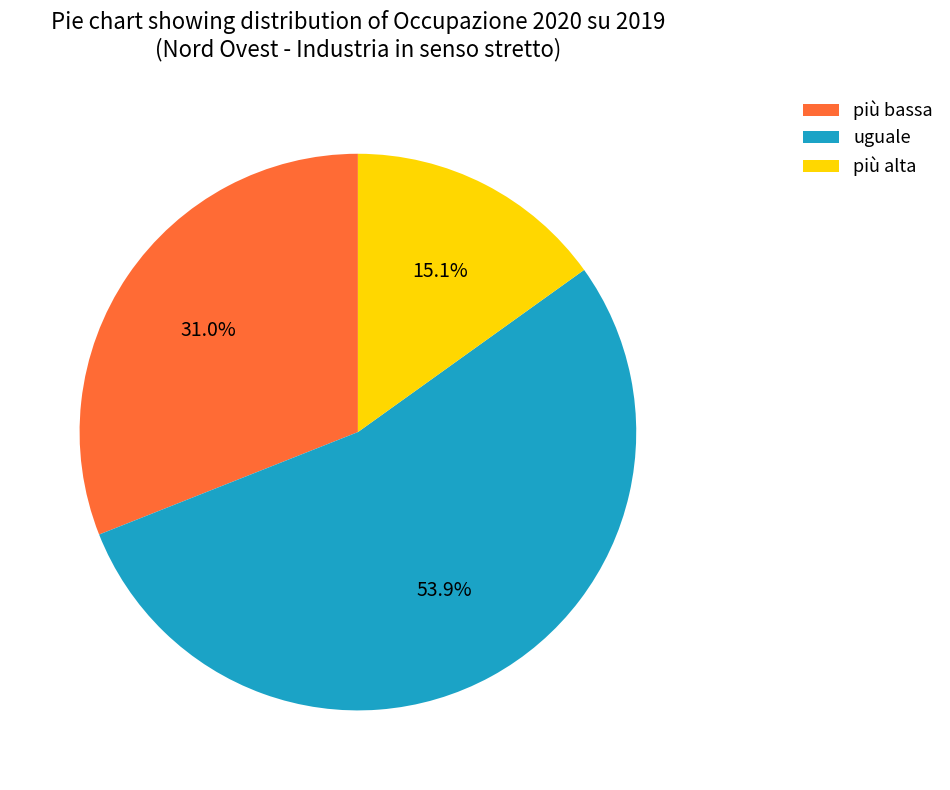

Which has a higher value, più alta or uguale?

uguale